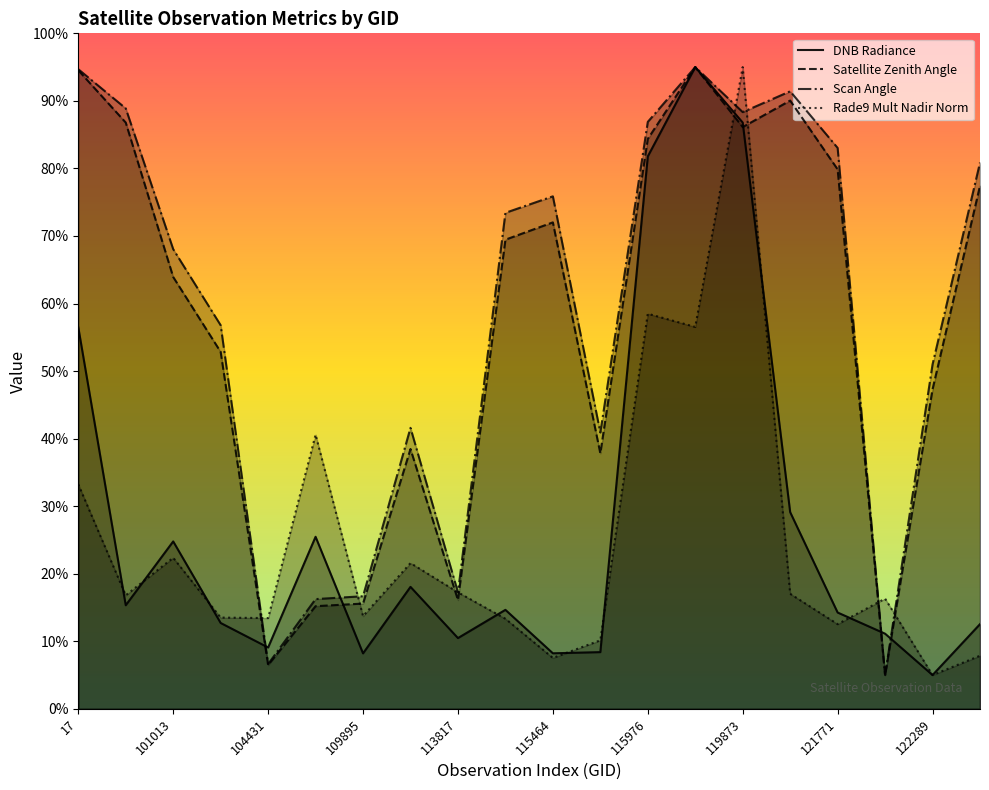

How many times do Rade9 Mult Nadir Norm and Satellite Zenith Angle cross each other?

8